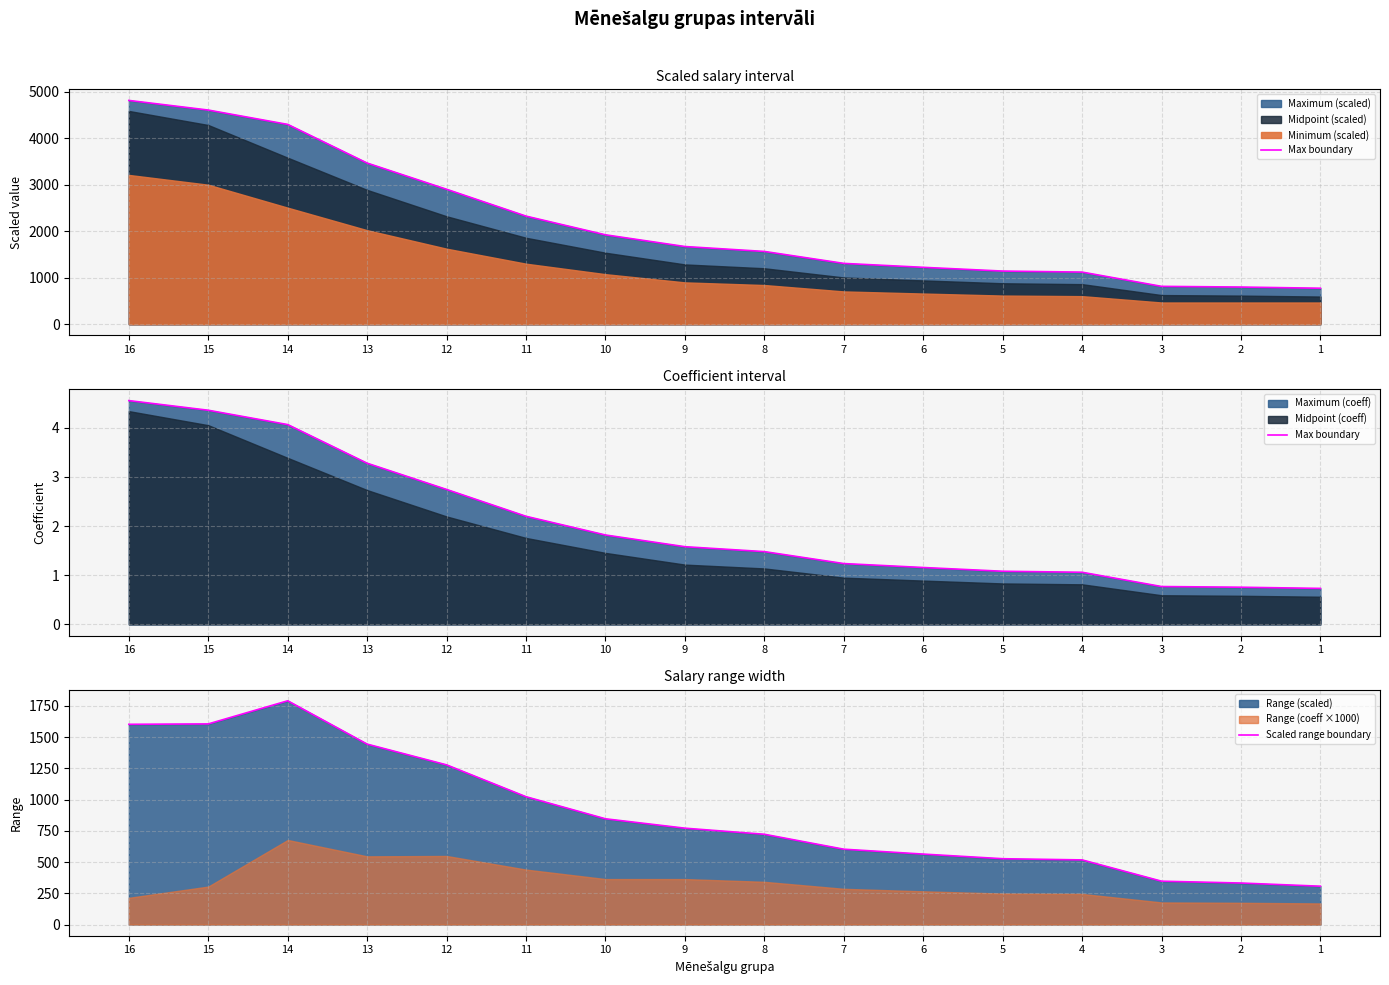

The value of Max boundary at 14 is 4.1. True or false?

True